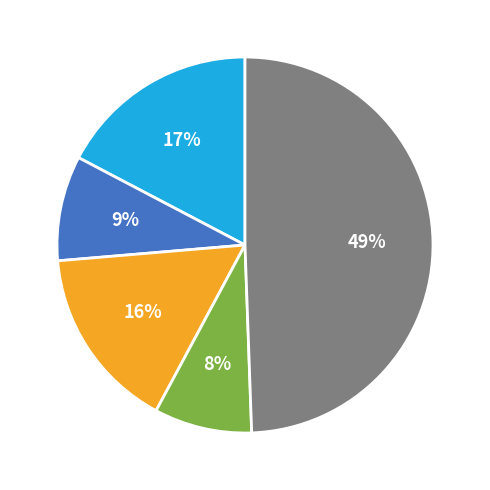

To the nearest percent, what is the difference between the largest and smallest slice percentages?

41%